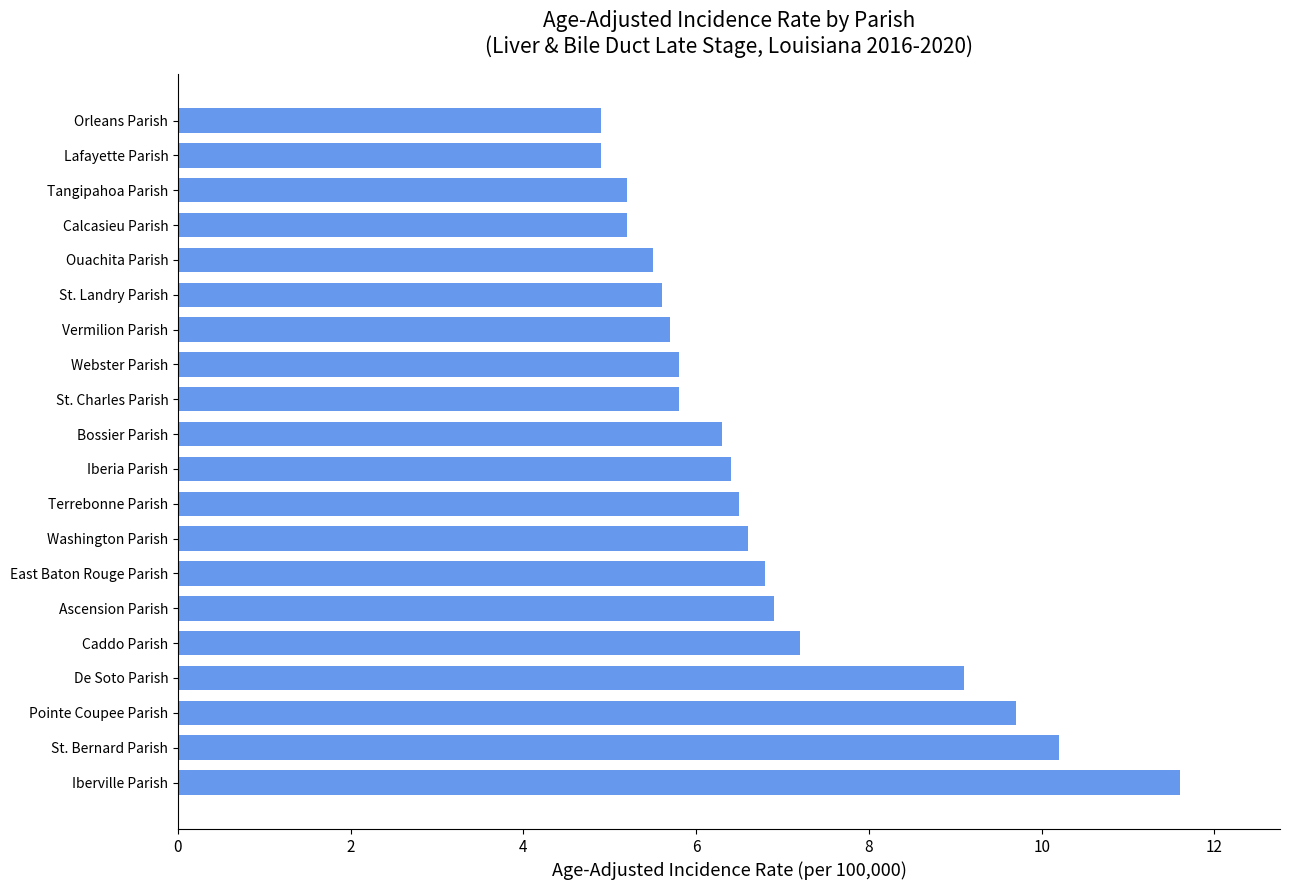

What is the difference between the values at Tangipahoa Parish and Webster Parish?

0.6